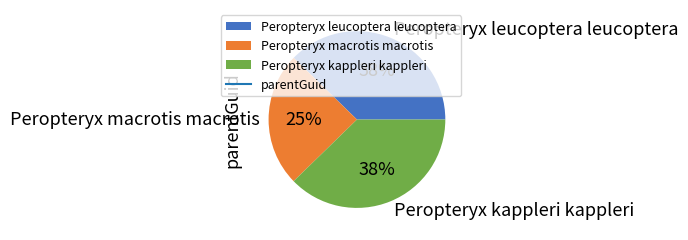

To the nearest percent, what portion does Peropteryx kappleri kappleri represent?

38%